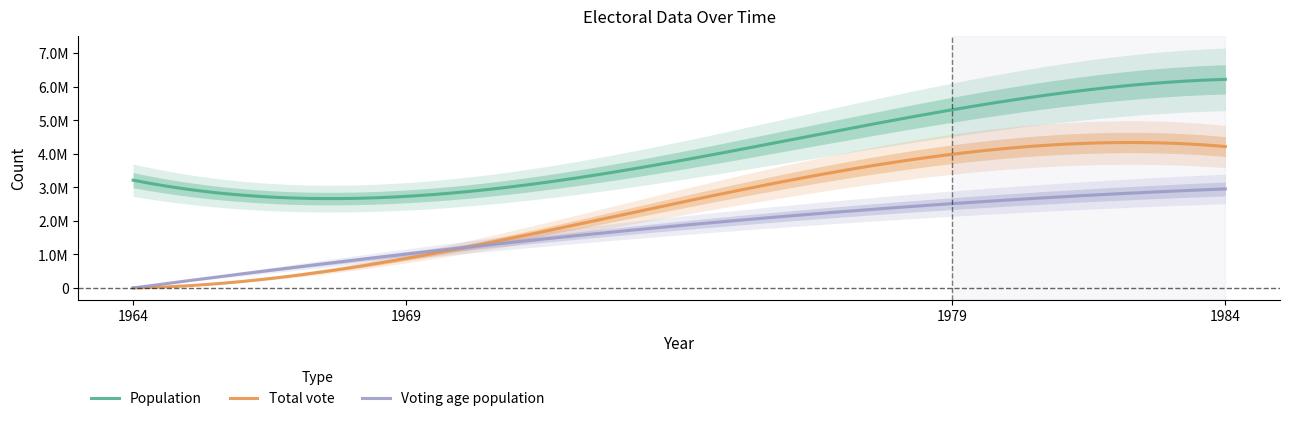

The Total vote series shows 3985838 at 1979. True or false?

True